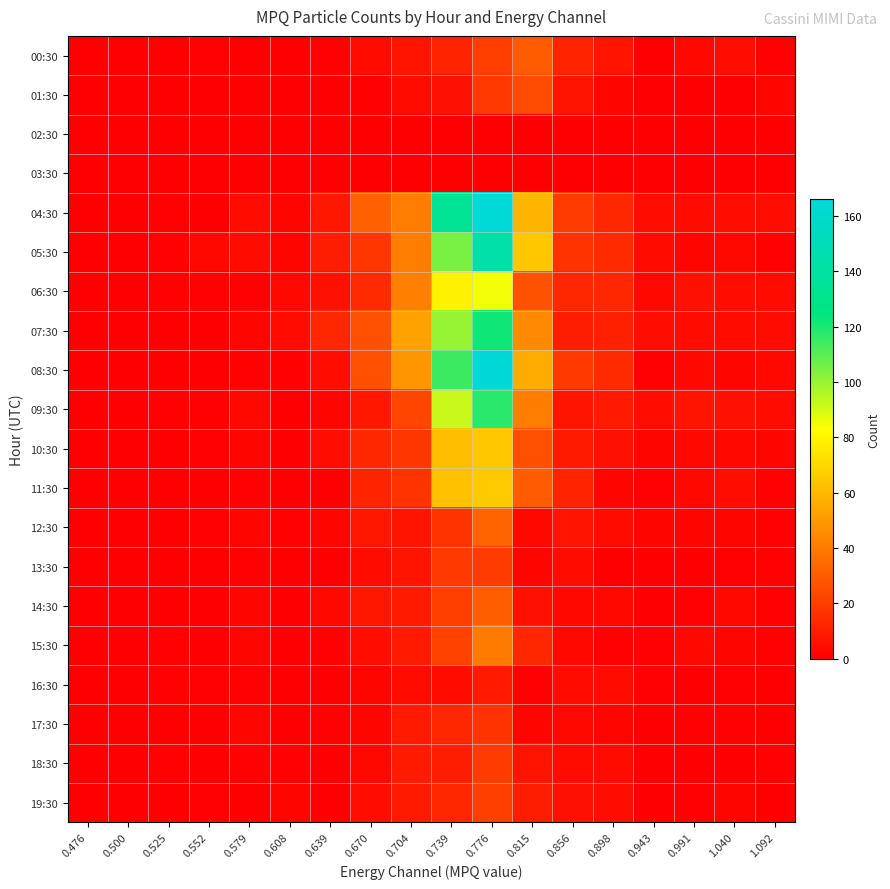

Reading right to left, what are all the values shown in this chart?

00:30: 1.092=1	1.040=5	0.991=3	0.943=0	0.898=7	0.856=12	0.815=30	0.776=21	0.739=12	0.704=7	0.670=4	0.639=1	0.608=0	0.579=0	0.552=1	0.525=0	0.500=0	0.476=0
01:30: 1.092=2	1.040=0	0.991=0	0.943=0	0.898=2	0.856=7	0.815=25	0.776=19	0.739=6	0.704=4	0.670=1	0.639=0	0.608=0	0.579=0	0.552=0	0.525=0	0.500=0	0.476=0
02:30: 1.092=0	1.040=0	0.991=0	0.943=0	0.898=0	0.856=0	0.815=0	0.776=0	0.739=0	0.704=0	0.670=0	0.639=0	0.608=0	0.579=0	0.552=0	0.525=0	0.500=0	0.476=0
03:30: 1.092=0	1.040=0	0.991=0	0.943=0	0.898=0	0.856=0	0.815=0	0.776=0	0.739=0	0.704=0	0.670=0	0.639=0	0.608=0	0.579=0	0.552=0	0.525=0	0.500=0	0.476=0
04:30: 1.092=5	1.040=5	0.991=4	0.943=5	0.898=13	0.856=20	0.815=59	0.776=165	0.739=134	0.704=41	0.670=32	0.639=8	0.608=2	0.579=4	0.552=0	0.525=1	0.500=0	0.476=0
05:30: 1.092=1	1.040=3	0.991=2	0.943=4	0.898=14	0.856=17	0.815=65	0.776=143	0.739=105	0.704=41	0.670=18	0.639=10	0.608=2	0.579=4	0.552=3	0.525=1	0.500=0	0.476=0
06:30: 1.092=4	1.040=5	0.991=6	0.943=3	0.898=13	0.856=13	0.815=27	0.776=85	0.739=79	0.704=42	0.670=14	0.639=6	0.608=3	0.579=1	0.552=1	0.525=1	0.500=0	0.476=0
07:30: 1.092=4	1.040=4	0.991=4	0.943=5	0.898=11	0.856=10	0.815=45	0.776=122	0.739=100	0.704=53	0.670=26	0.639=13	0.608=4	0.579=2	0.552=0	0.525=0	0.500=0	0.476=0
08:30: 1.092=3	1.040=2	0.991=3	0.943=1	0.898=14	0.856=19	0.815=56	0.776=166	0.739=115	0.704=49	0.670=26	0.639=5	0.608=1	0.579=1	0.552=0	0.525=0	0.500=0	0.476=0
09:30: 1.092=4	1.040=6	0.991=7	0.943=5	0.898=9	0.856=7	0.815=41	0.776=118	0.739=92	0.704=23	0.670=8	0.639=2	0.608=0	0.579=3	0.552=1	0.525=1	0.500=0	0.476=0
10:30: 1.092=2	1.040=3	0.991=3	0.943=2	0.898=6	0.856=9	0.815=26	0.776=65	0.739=62	0.704=18	0.670=13	0.639=5	0.608=0	0.579=2	0.552=1	0.525=0	0.500=0	0.476=0
11:30: 1.092=1	1.040=5	0.991=3	0.943=1	0.898=2	0.856=12	0.815=30	0.776=66	0.739=63	0.704=17	0.670=12	0.639=0	0.608=0	0.579=1	0.552=0	0.525=0	0.500=0	0.476=0
12:30: 1.092=1	1.040=2	0.991=2	0.943=2	0.898=4	0.856=7	0.815=3	0.776=33	0.739=17	0.704=7	0.670=8	0.639=2	0.608=1	0.579=2	0.552=1	0.525=0	0.500=0	0.476=0
13:30: 1.092=1	1.040=1	0.991=0	0.943=0	0.898=0	0.856=4	0.815=2	0.776=20	0.739=19	0.704=7	0.670=4	0.639=0	0.608=0	0.579=1	0.552=0	0.525=0	0.500=0	0.476=0
14:30: 1.092=1	1.040=3	0.991=1	0.943=0	0.898=3	0.856=3	0.815=6	0.776=31	0.739=21	0.704=9	0.670=8	0.639=3	0.608=0	0.579=2	0.552=0	0.525=0	0.500=0	0.476=0
15:30: 1.092=1	1.040=2	0.991=3	0.943=1	0.898=1	0.856=3	0.815=13	0.776=40	0.739=22	0.704=9	0.670=5	0.639=1	0.608=0	0.579=2	0.552=0	0.525=1	0.500=0	0.476=0
16:30: 1.092=0	1.040=1	0.991=0	0.943=1	0.898=4	0.856=4	0.815=1	0.776=9	0.739=4	0.704=4	0.670=2	0.639=0	0.608=0	0.579=1	0.552=1	0.525=1	0.500=0	0.476=0
17:30: 1.092=0	1.040=1	0.991=1	0.943=0	0.898=2	0.856=3	0.815=2	0.776=17	0.739=13	0.704=9	0.670=2	0.639=1	0.608=0	0.579=2	0.552=0	0.525=0	0.500=0	0.476=0
18:30: 1.092=1	1.040=0	0.991=0	0.943=0	0.898=4	0.856=4	0.815=7	0.776=20	0.739=10	0.704=9	0.670=3	0.639=0	0.608=1	0.579=1	0.552=0	0.525=1	0.500=0	0.476=0
19:30: 1.092=0	1.040=2	0.991=1	0.943=0	0.898=5	0.856=6	0.815=10	0.776=21	0.739=13	0.704=9	0.670=5	0.639=0	0.608=2	0.579=0	0.552=1	0.525=0	0.500=0	0.476=0